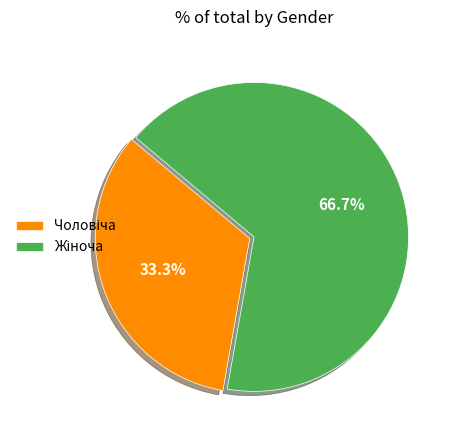

Does any single category account for the majority?

Yes